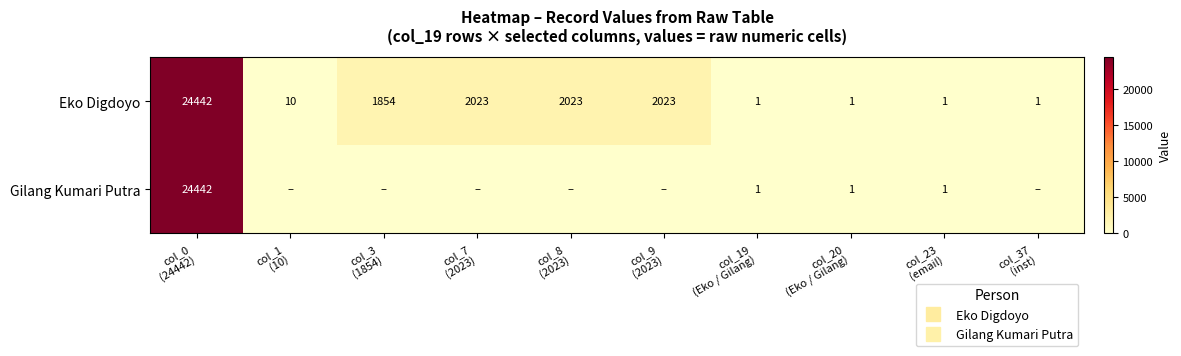

At which label does Eko Digdoyo first exceed 1854?

col_0 (24442)